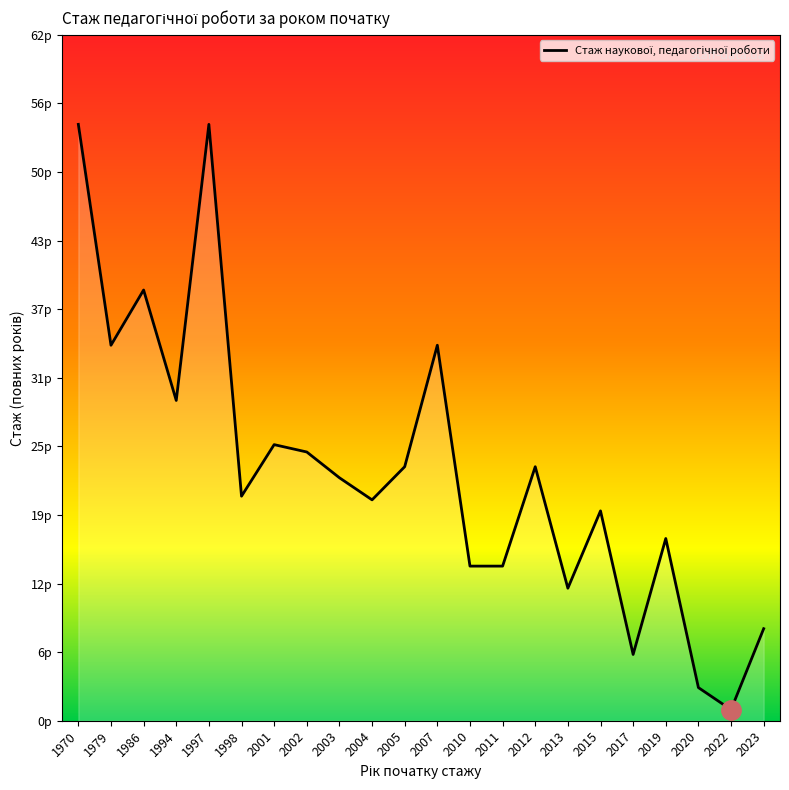

Is this an area chart (filled region under the line)?

Yes